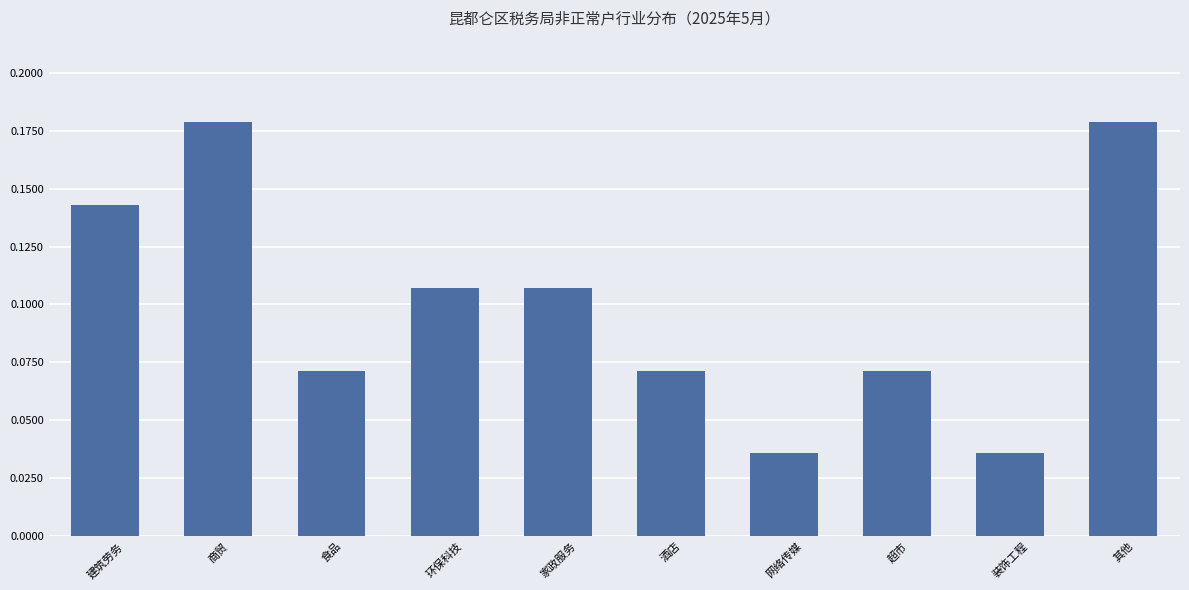

Between 其他 and 网络传媒, which is larger?

其他